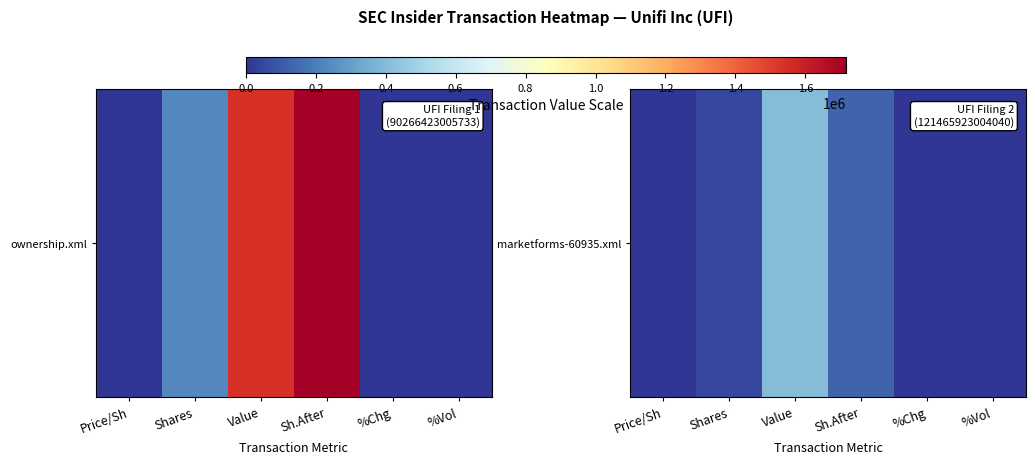

What is the difference between the maximum and second lowest values?

407991.8